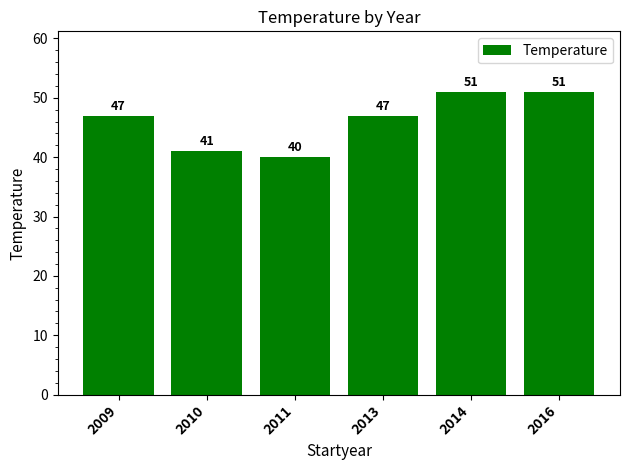

What is the smallest value displayed?

40